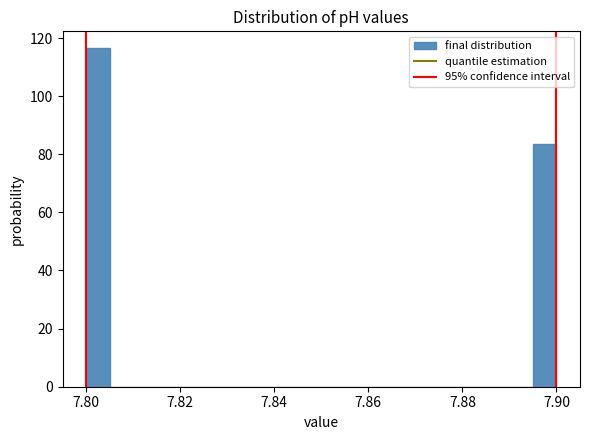

Read against the x-axis, roughly where is the centre of the tallest bar?

7.802